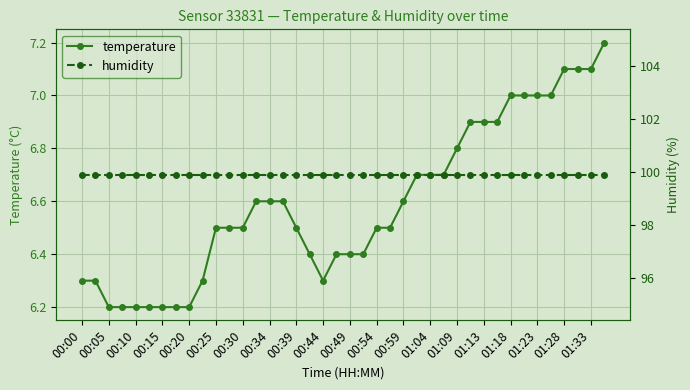

What is the maximum value for temperature?

7.2